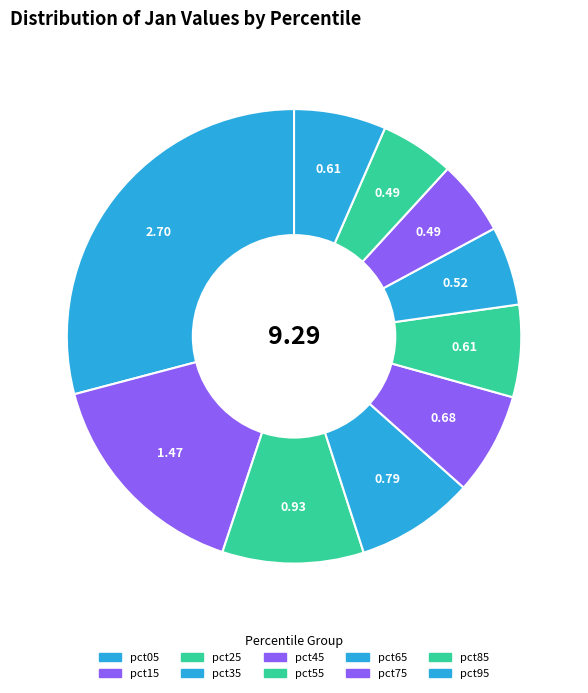

Is there a majority slice in this chart?

No